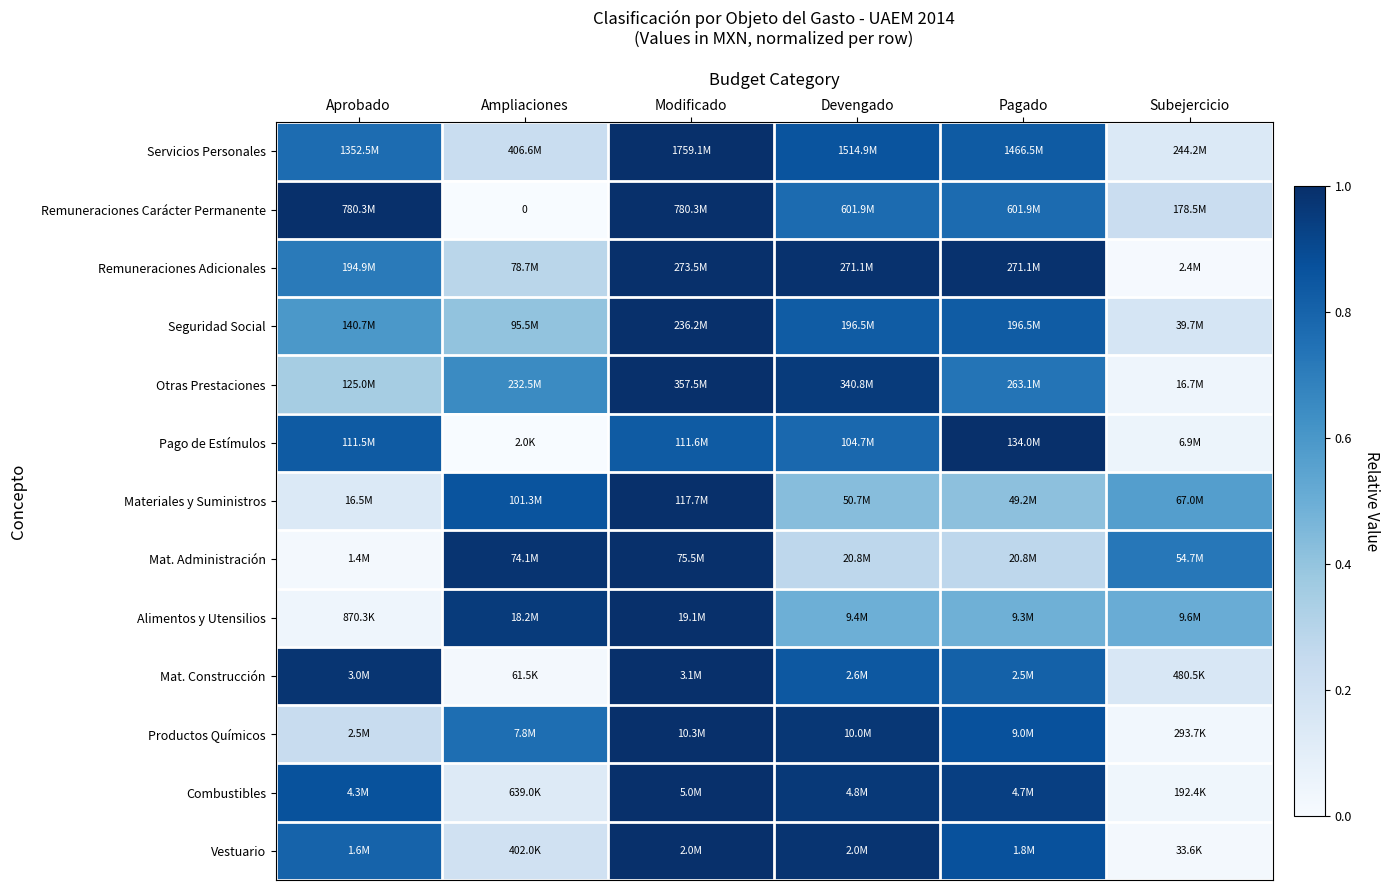

Where is Servicios Personales nearest to the value 0?

Subejercicio